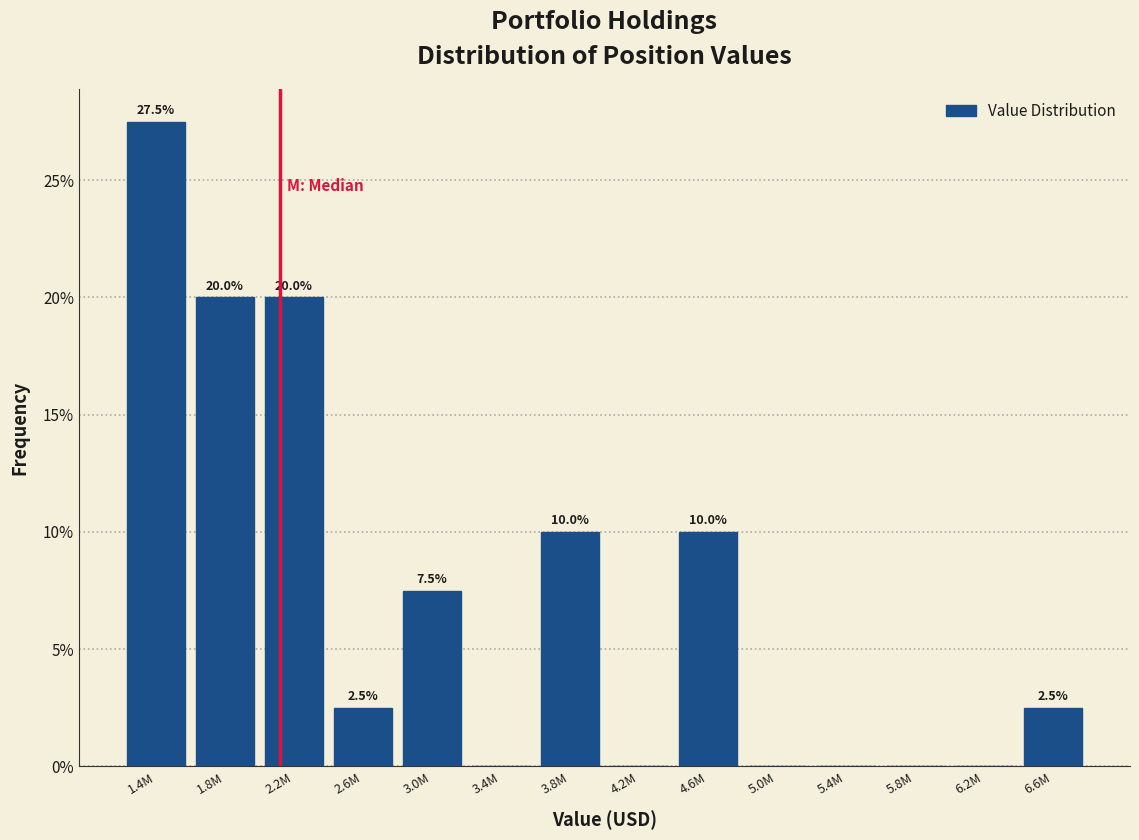

Reading right to left, extract all data points from this chart.

6.6M=2.5	6.2M=0.0	5.8M=0.0	5.4M=0.0	5.0M=0.0	4.6M=10.0	4.2M=0.0	3.8M=10.0	3.4M=0.0	3.0M=7.5	2.6M=2.5	2.2M=20.0	1.8M=20.0	1.4M=27.5